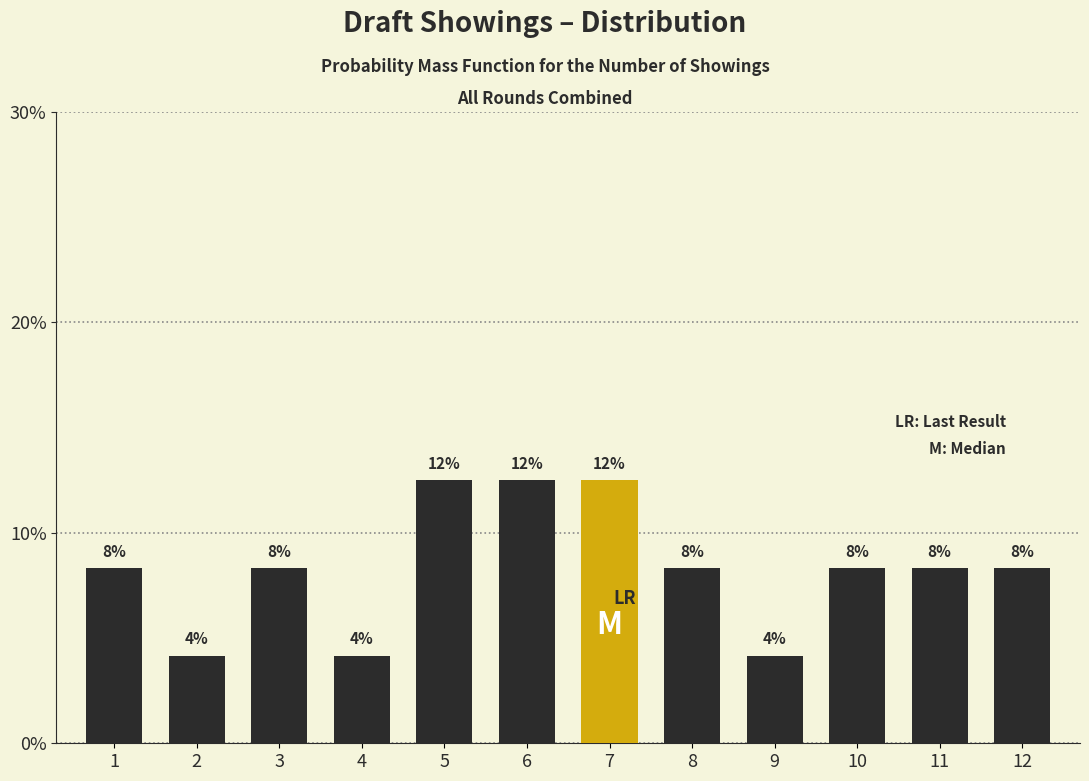

Does the chart contain any negative values?

No